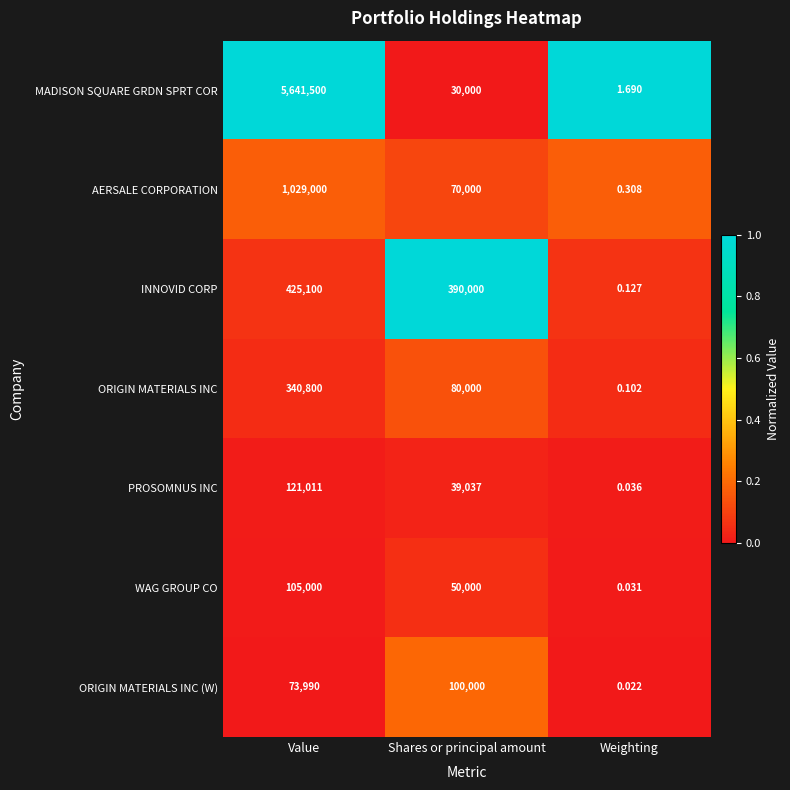

Where is AERSALE CORPORATION nearest to the value 514500?

Shares or principal amount